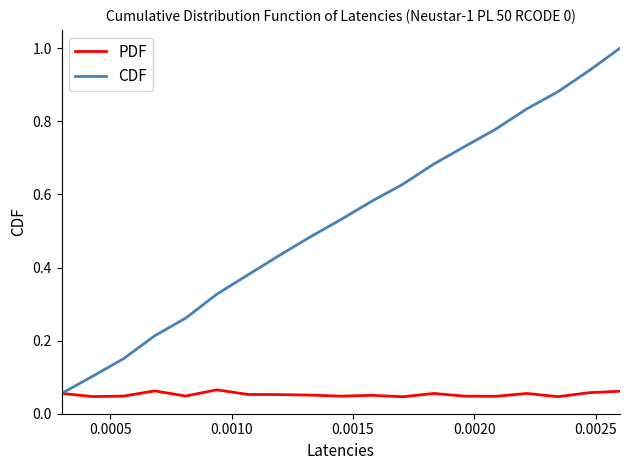

List the series in order of their overall mean, highest first.

CDF, PDF